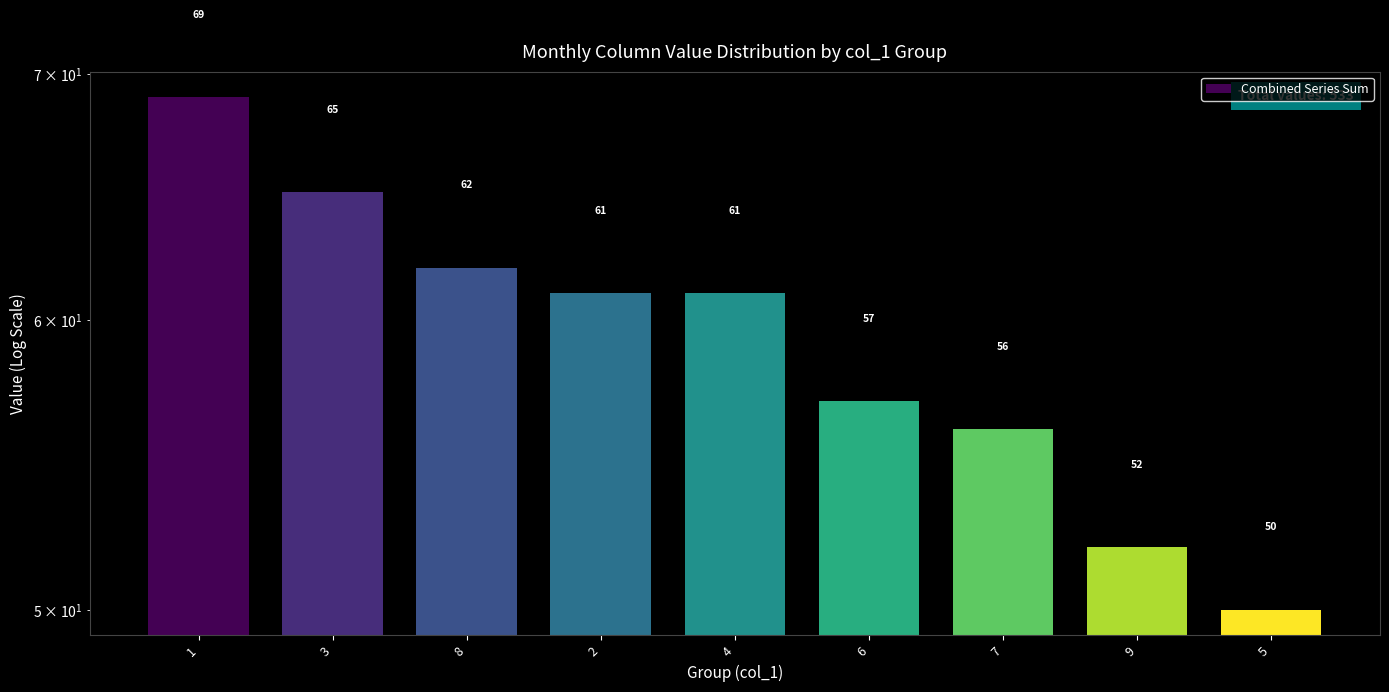

What is the approximate value at 4, to the nearest 5?

60